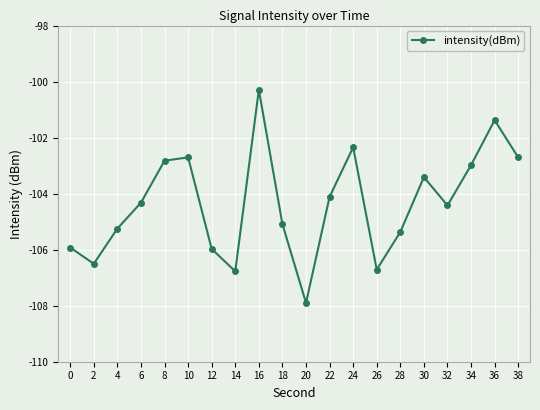

How many lines are shown in the chart?

1